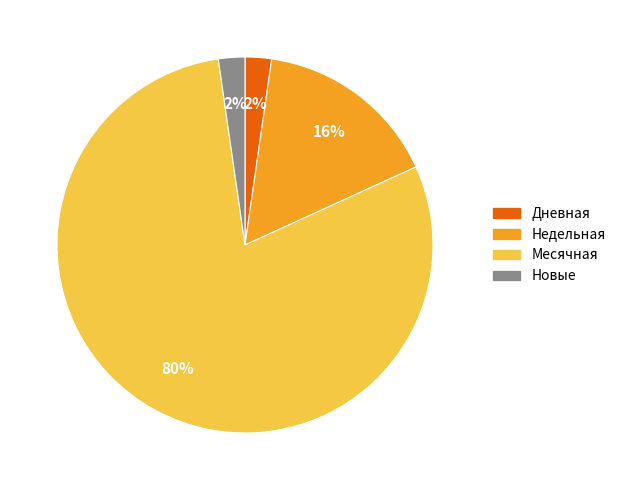

Does any single category account for the majority?

Yes